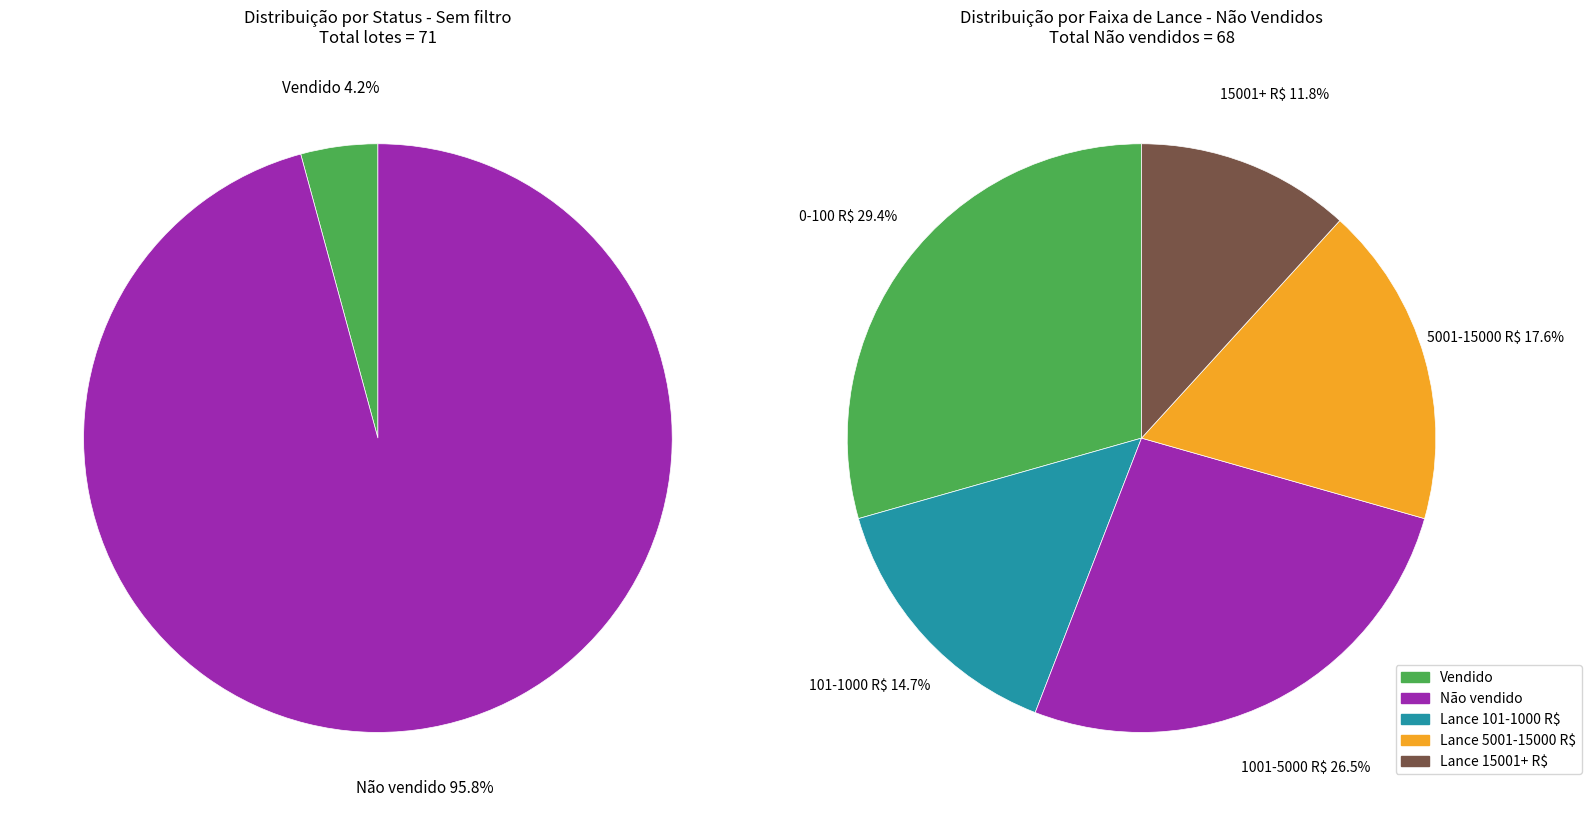

What is the smallest slice in the pie chart?

Vendido